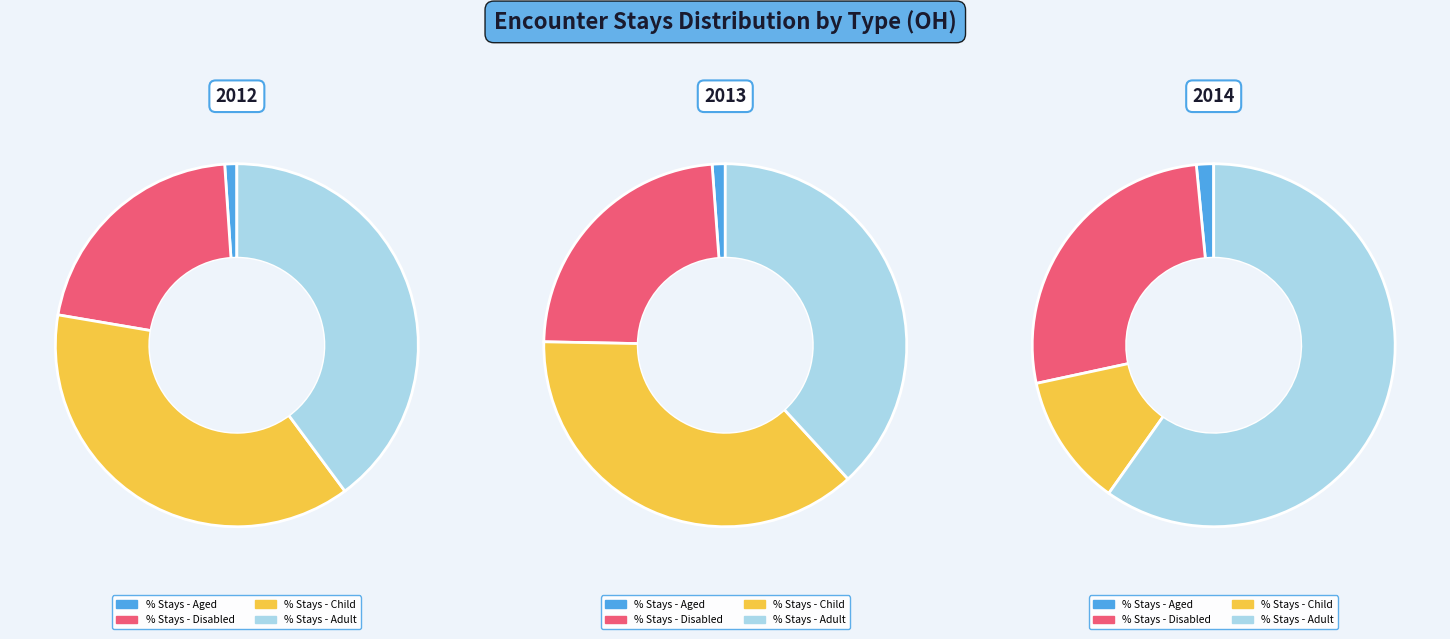

Which category has the smallest portion of the pie?

% Stays - Aged